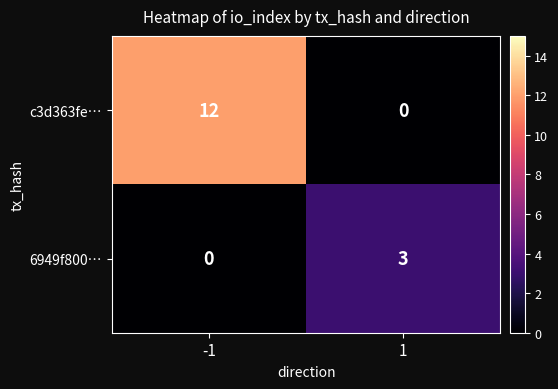

What is the total value across all series at 1?

3